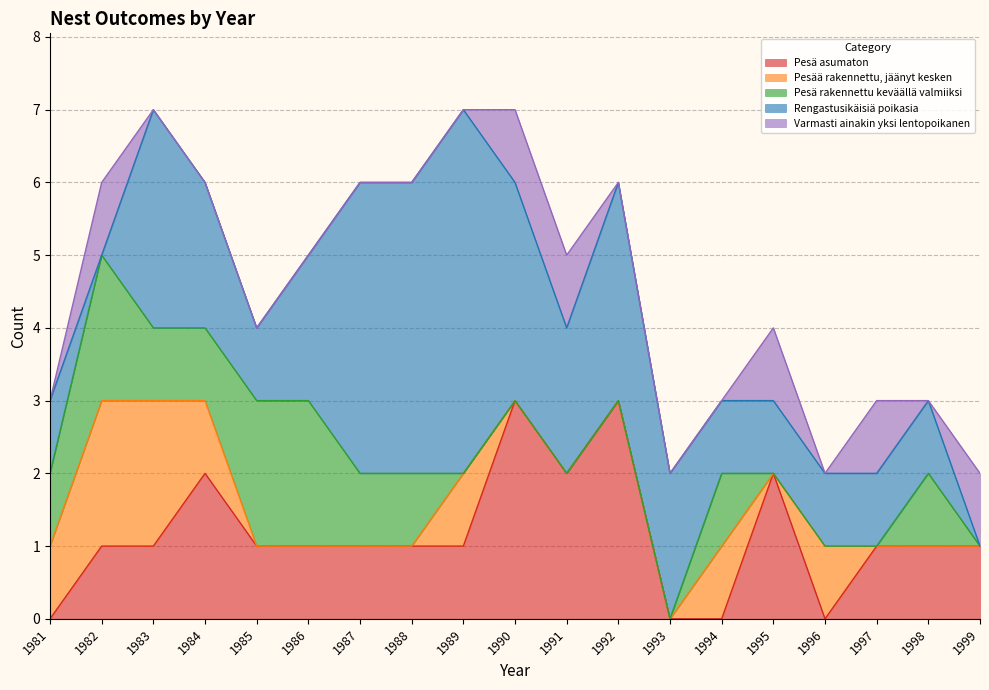

Is it true that Rengastusikäisiä poikasia equals 1 at 1997?

True